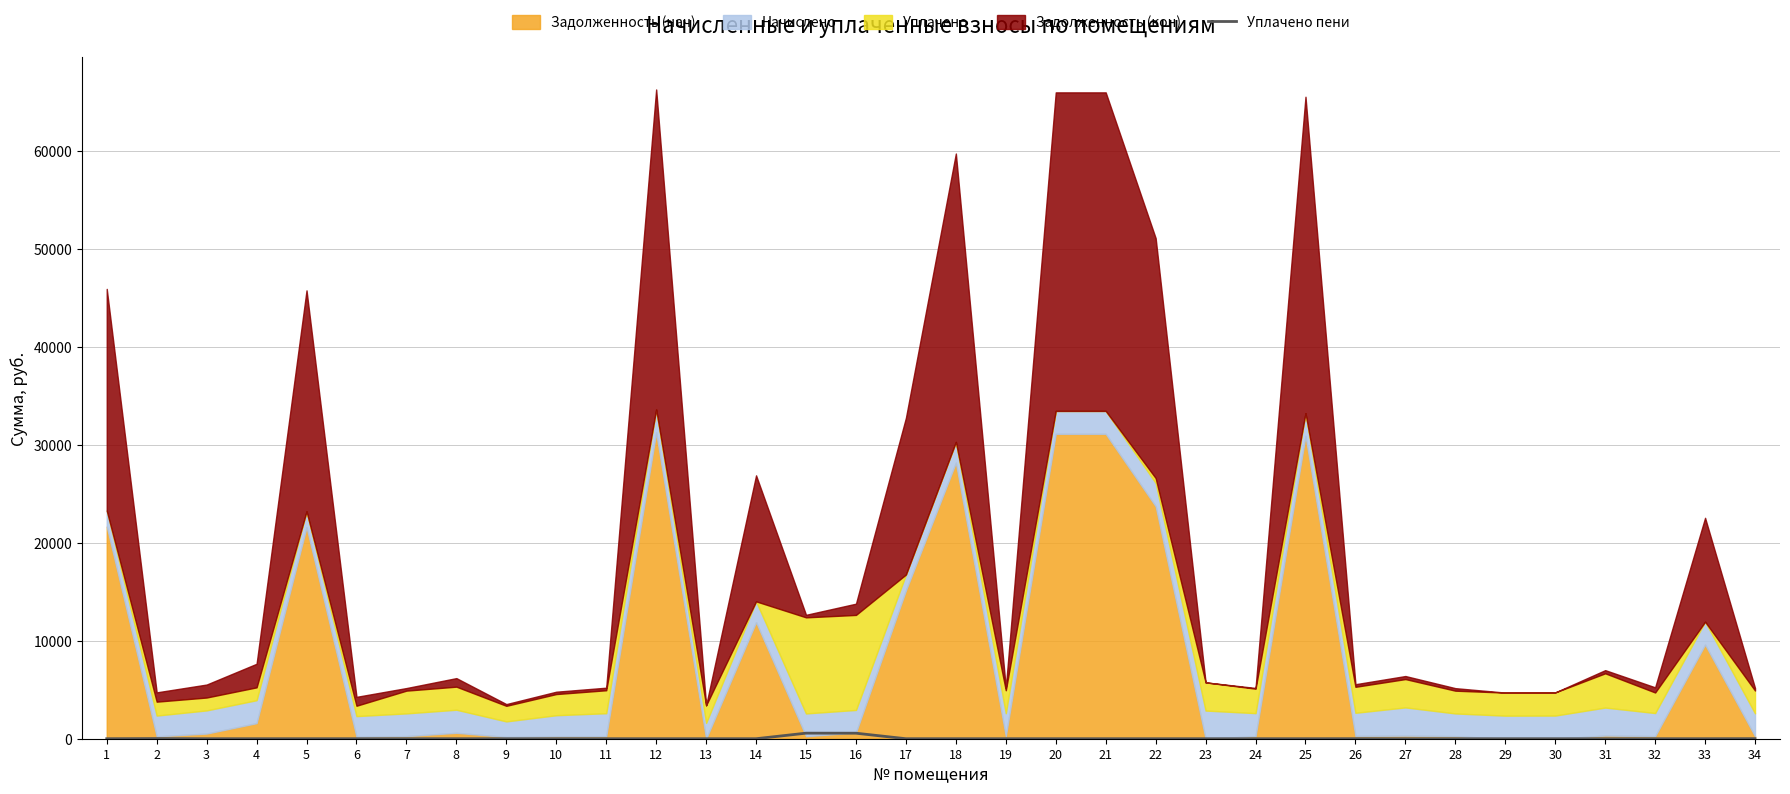

Is it true that the value at 14 is 353.5?

False